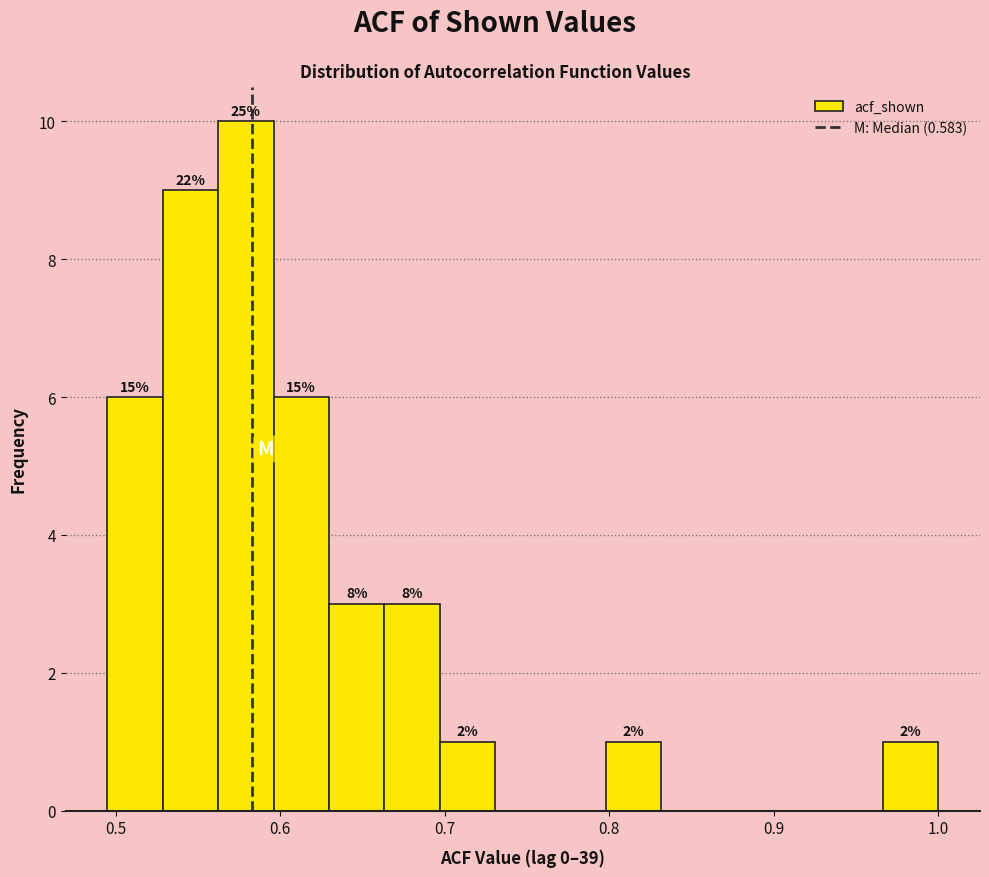

Around what value on the x-axis is the tallest bar? Give the approximate position of its centre, as read against the axis.

0.58